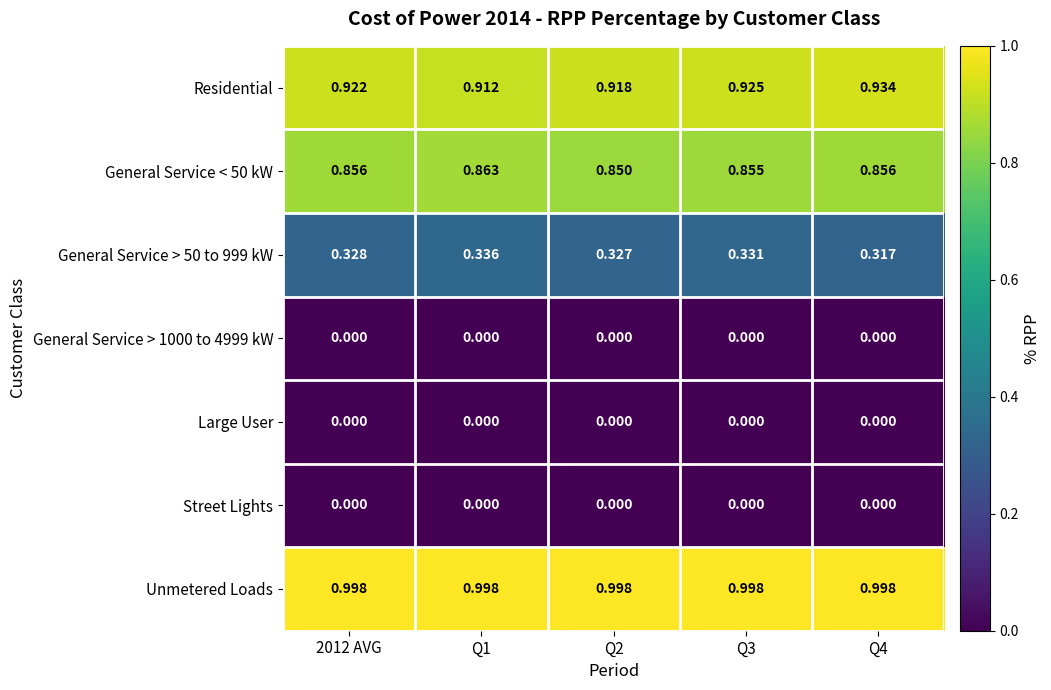

What is the spread (max minus min) of values at 2012 AVG?

1.0